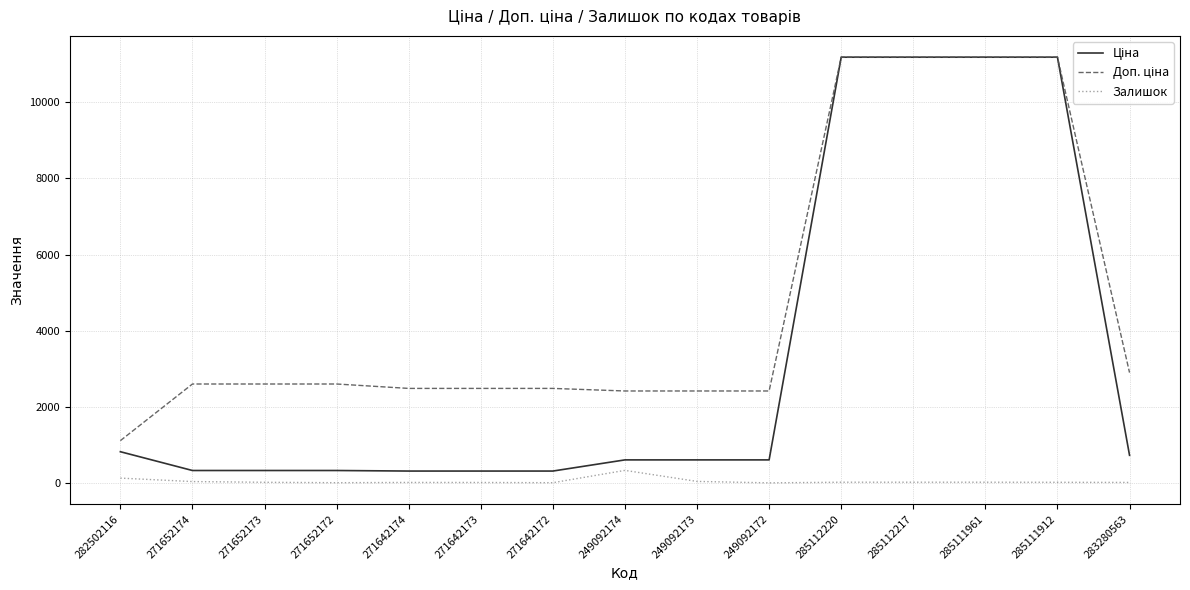

What is the maximum value shown in the chart?

11188.2